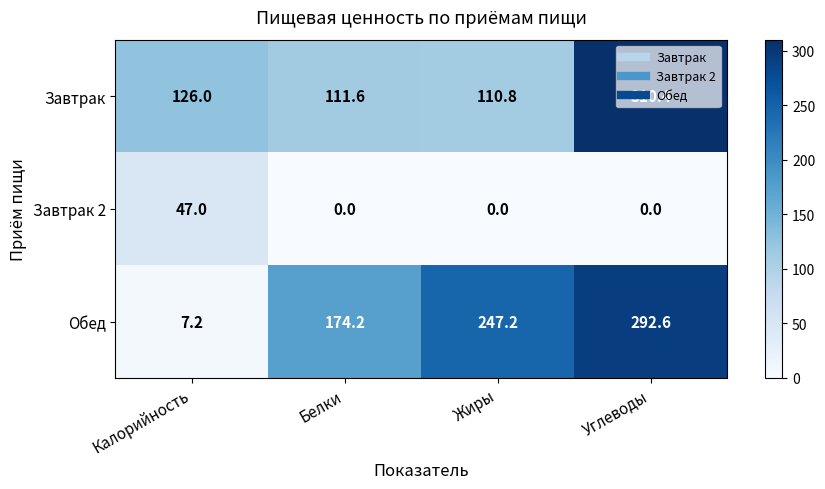

At how many categories does at least one series exceed 62?

4